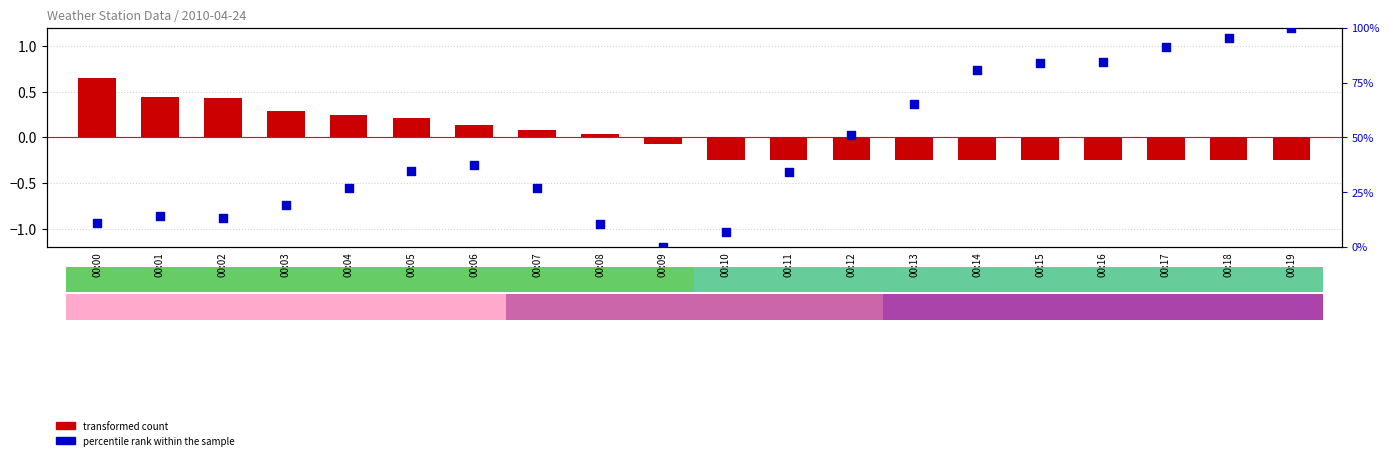

Which series has the largest Y range (max minus min)?

percentile rank within the sample